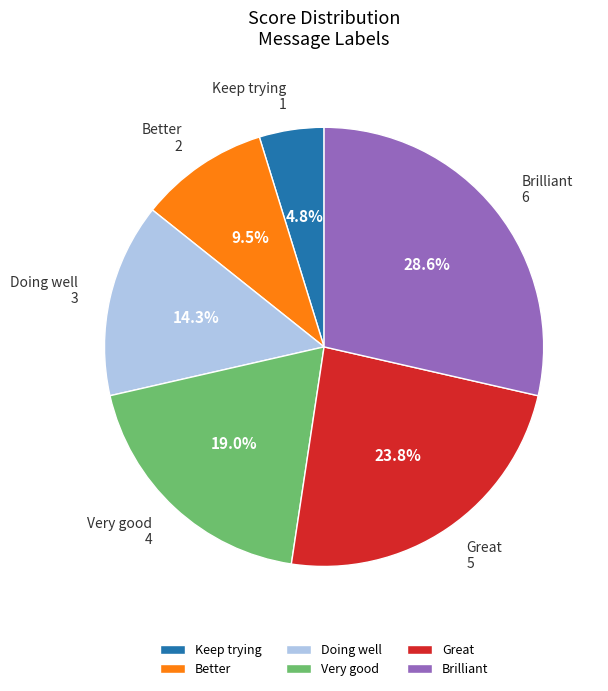

Do Better and Doing well together represent more than half of the pie?

No